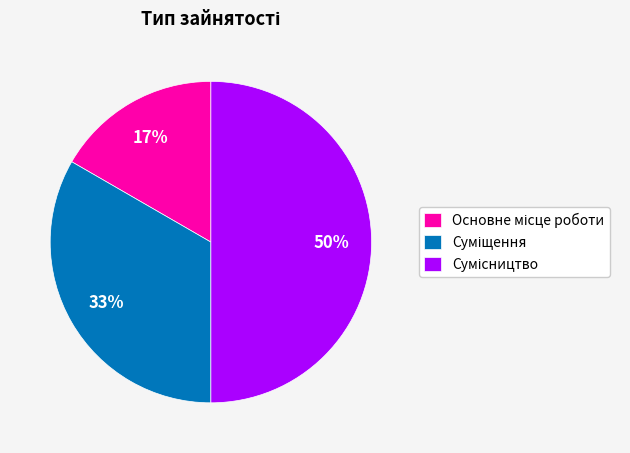

To the nearest percent, what is the difference between the largest and smallest slice percentages?

33%